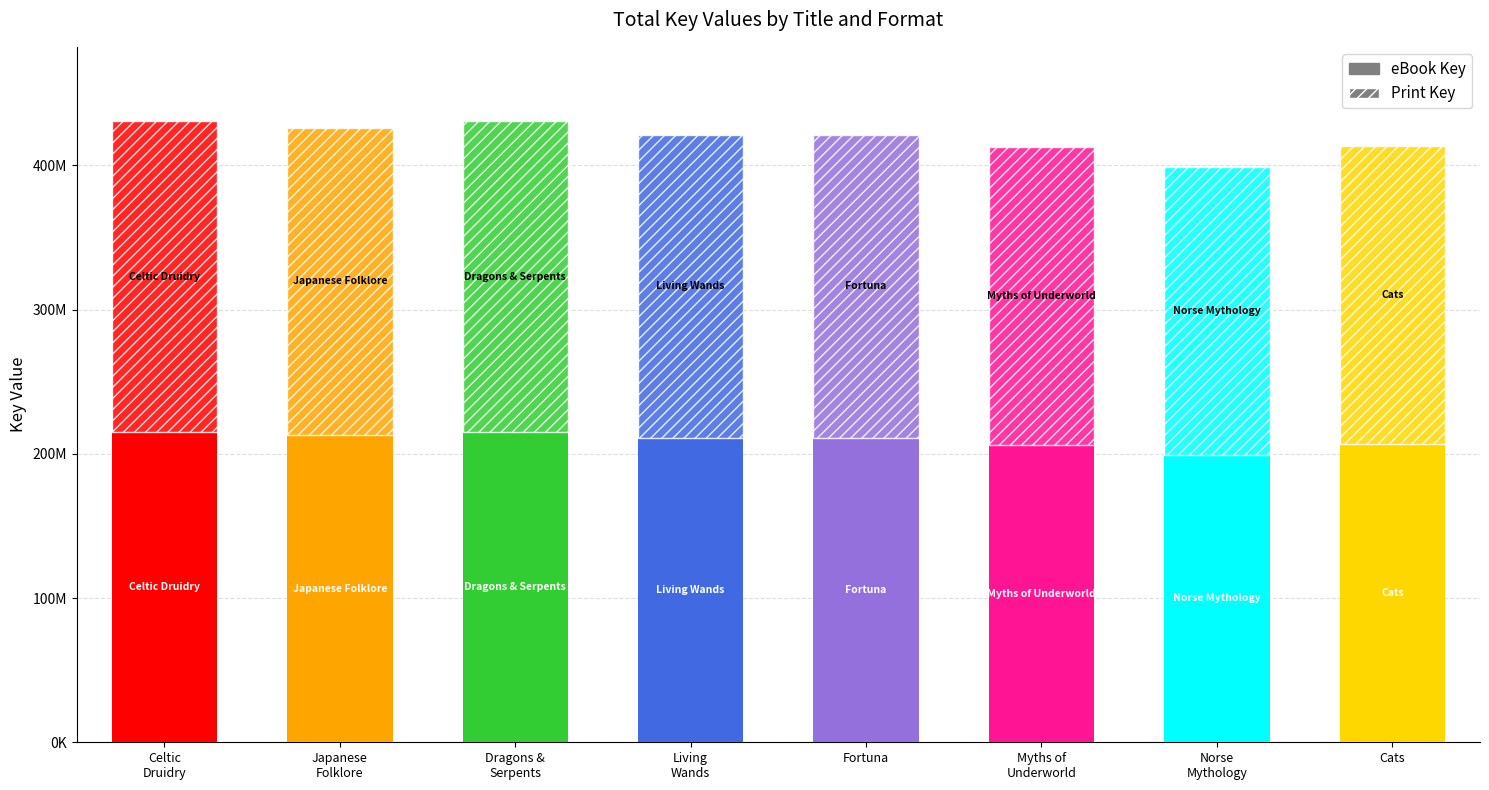

Which has a higher value, Myths of the Underworld or Book of Japanese Folklore?

Book of Japanese Folklore